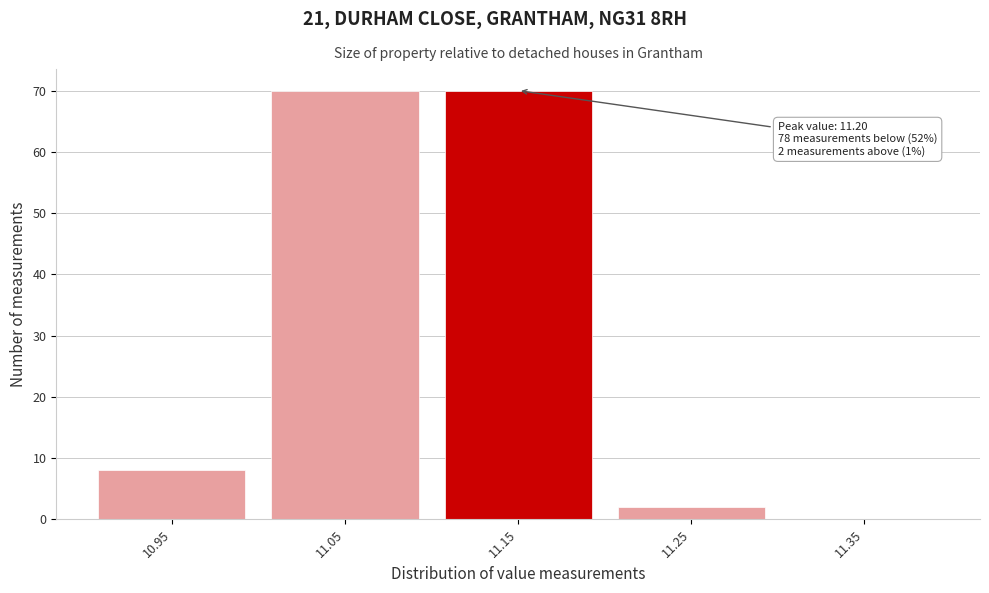

Reading left to right, what are all the values shown in this chart?

10.95=8	11.05=70	11.15=70	11.25=2	11.35=0